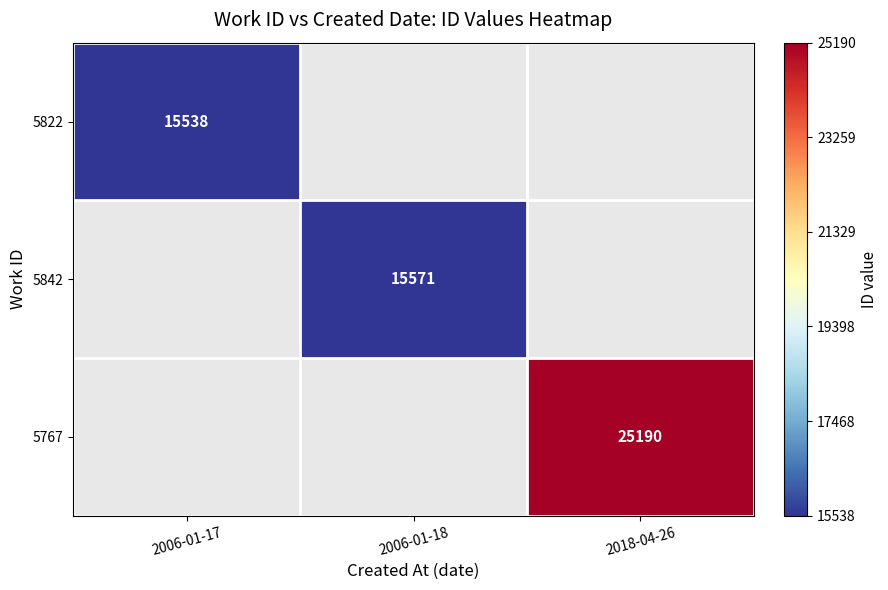

Is it true that 5842 equals 15571 at 2006-01-18?

True